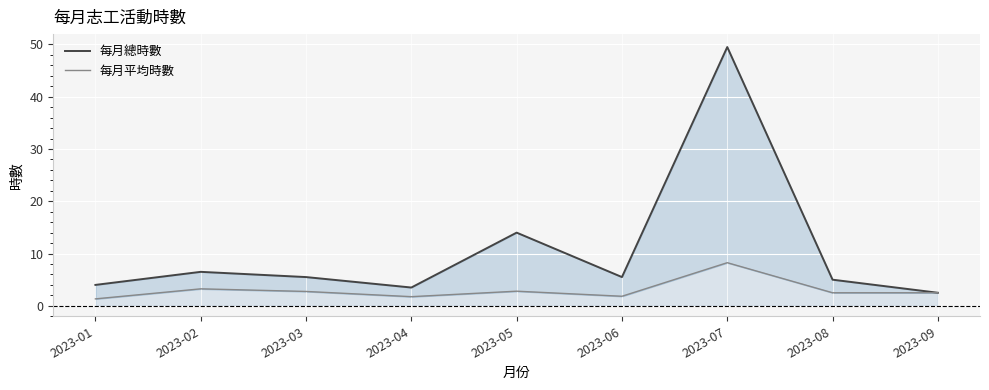

How many values in the 每月平均時數 series are below 2?

3